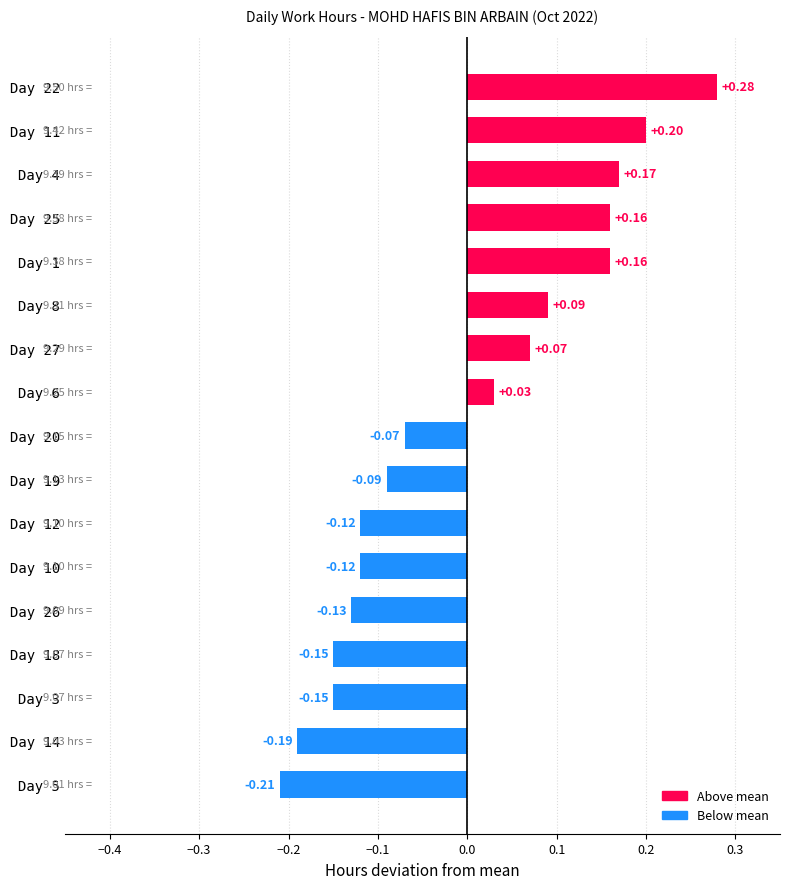

Which label corresponds to the smallest value in the chart?

Day 5